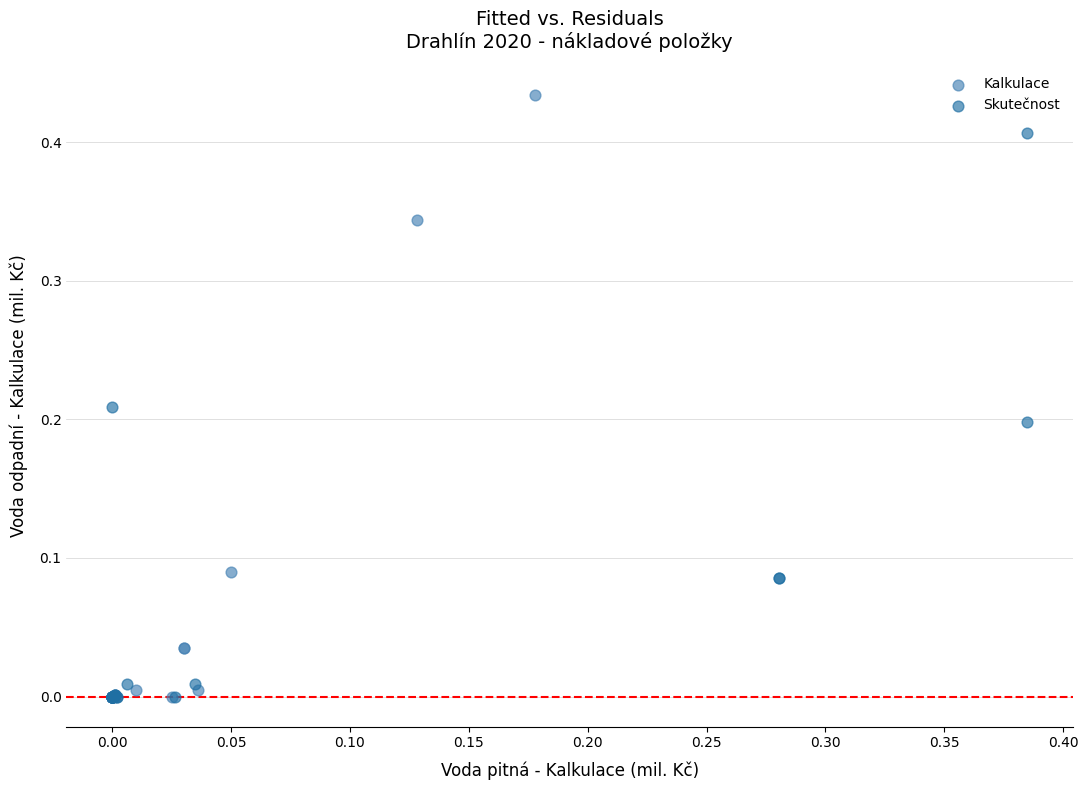

Which series contains the highest Y value?

Kalkulace